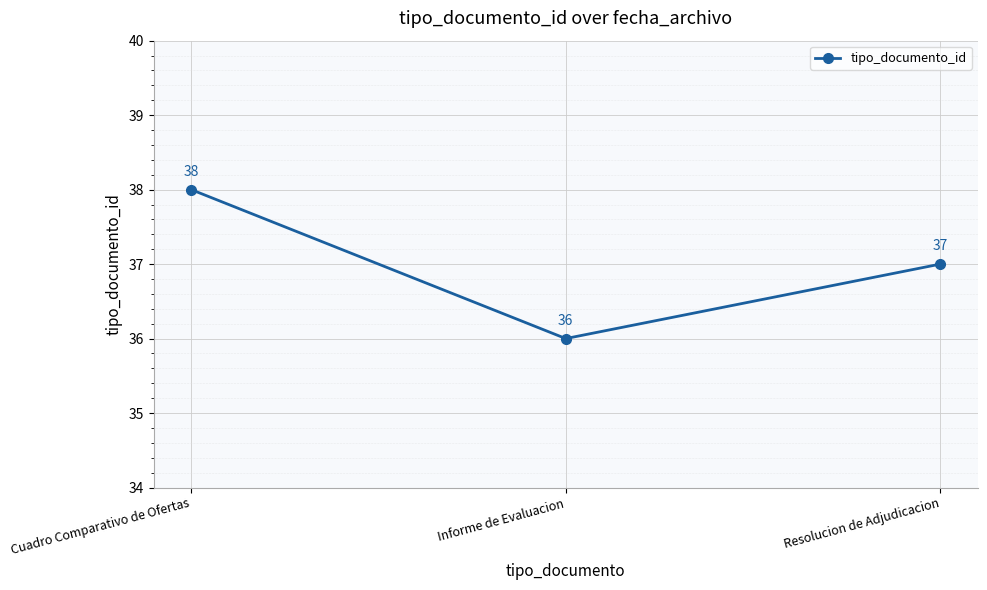

Reading left to right, what are all the values shown in this chart?

38	36	37